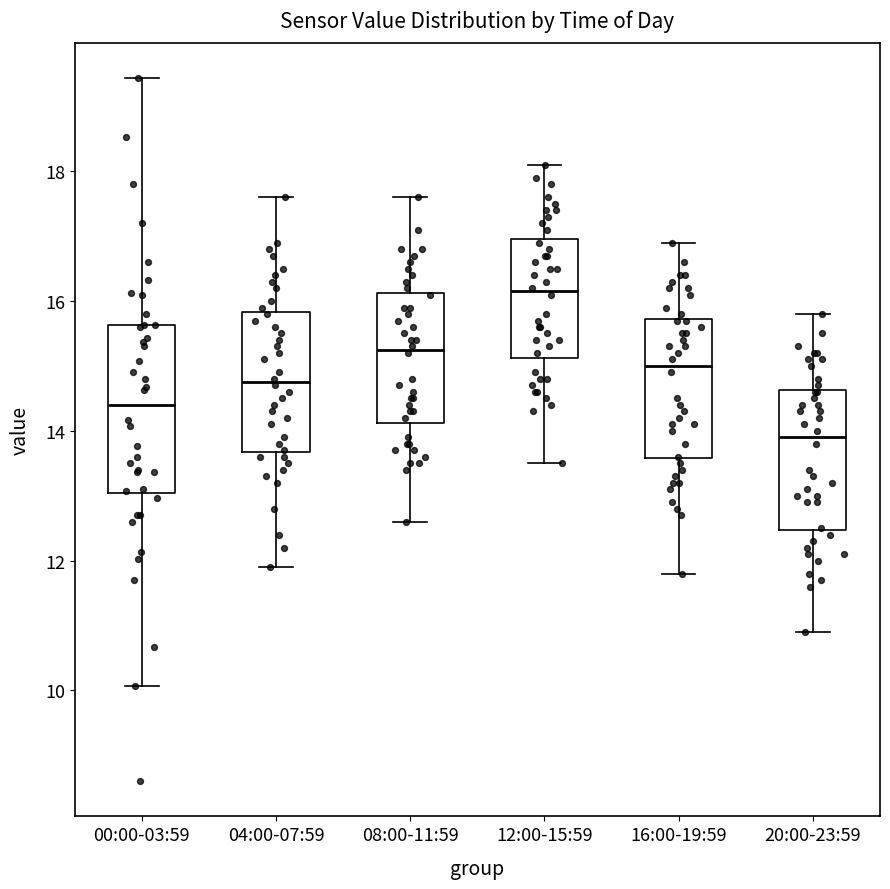

Reading left to right, read every box against the y-axis: the position of its median line, the range the box covers, and the ends of its whiskers. The values are not printed on the chart, so give them approximately, as read against the axis.

00:00-03:59: median 14.4, box 13.0 to 15.6, whiskers 10.0 to 19.4
04:00-07:59: median 14.8, box 13.6 to 15.8, whiskers 12.0 to 17.6
08:00-11:59: median 15.2, box 14.2 to 16.2, whiskers 12.6 to 17.6
12:00-15:59: median 16.2, box 15.2 to 17.0, whiskers 13.6 to 18.2
16:00-19:59: median 15.0, box 13.6 to 15.8, whiskers 11.8 to 17.0
20:00-23:59: median 14.0, box 12.4 to 14.6, whiskers 11.0 to 15.8